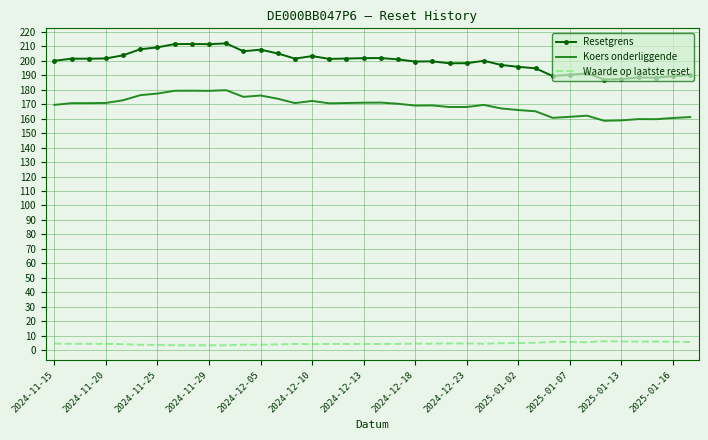

True or false: Koers onderliggende and Waarde op laatste reset cross at least once.

False